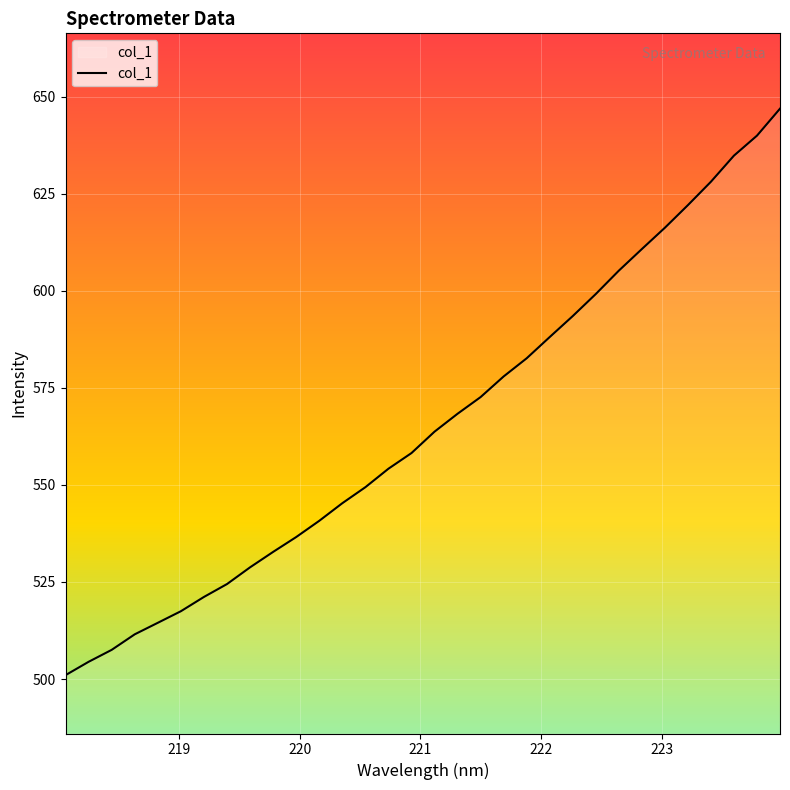

What is the minimum value shown in the chart?

501.0